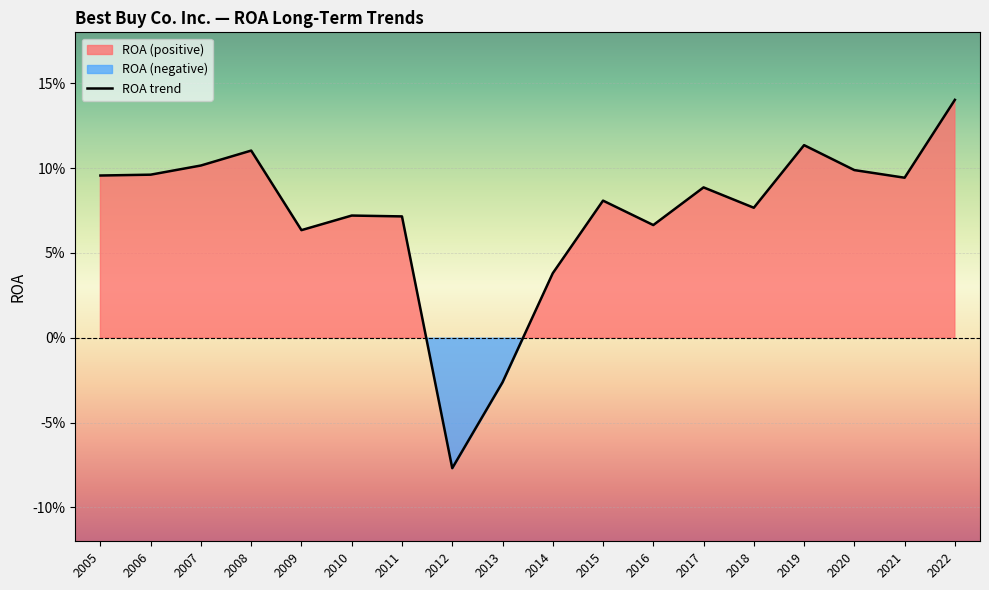

What is the average value?

0.1